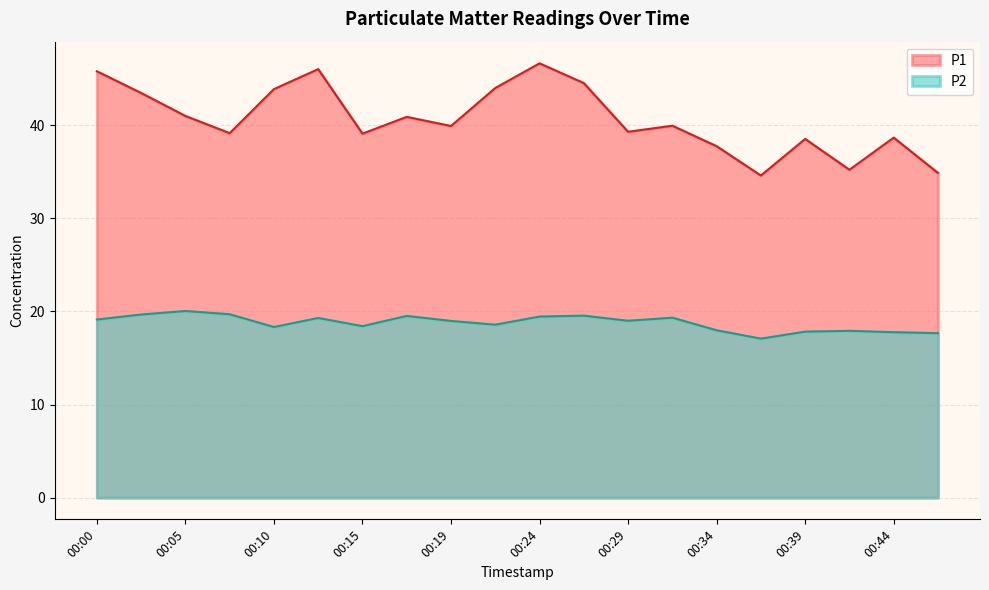

What are all the series names shown in the legend?

P1, P2